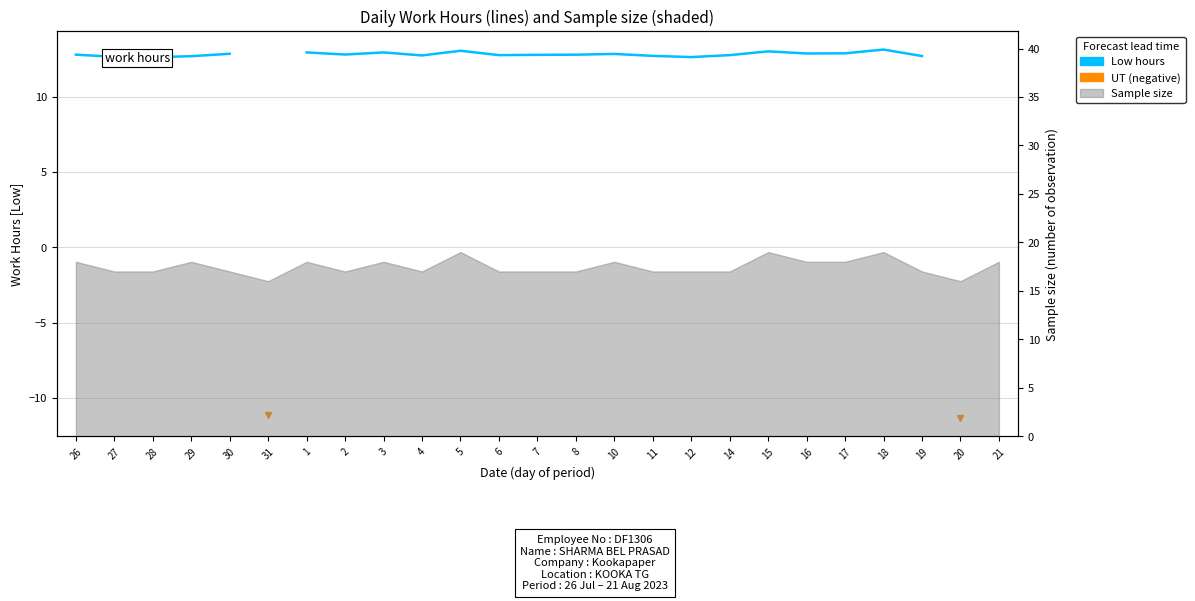

Between 29 and 2, which is larger?

2